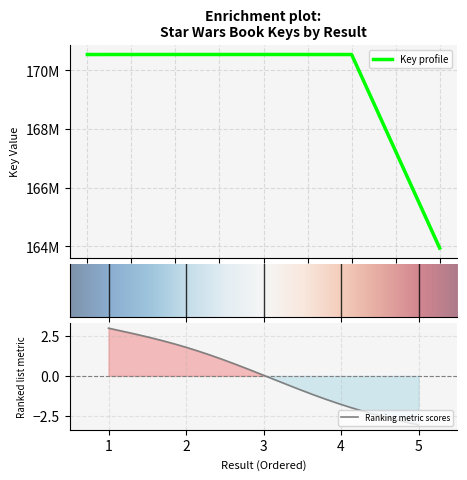

Does the chart display data point markers on the line(s)?

No